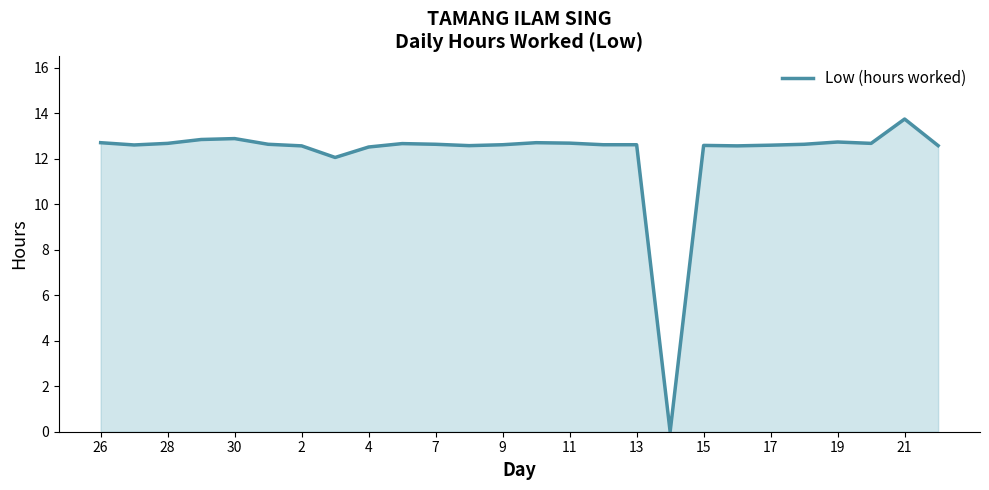

How many lines are shown in the chart?

1